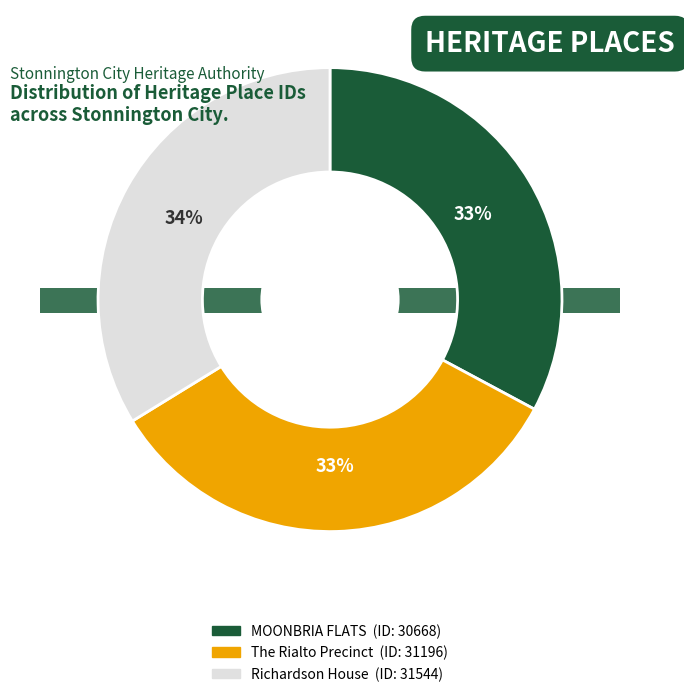

Is there any slice that represents more than half of the pie?

No